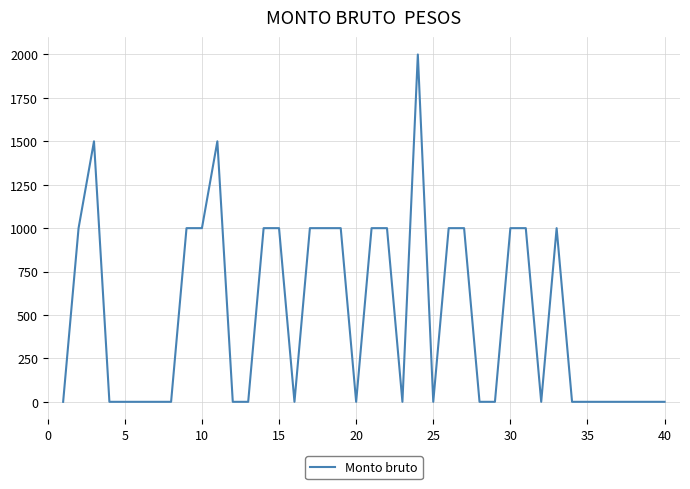

What is the difference between the maximum and minimum values?

2000